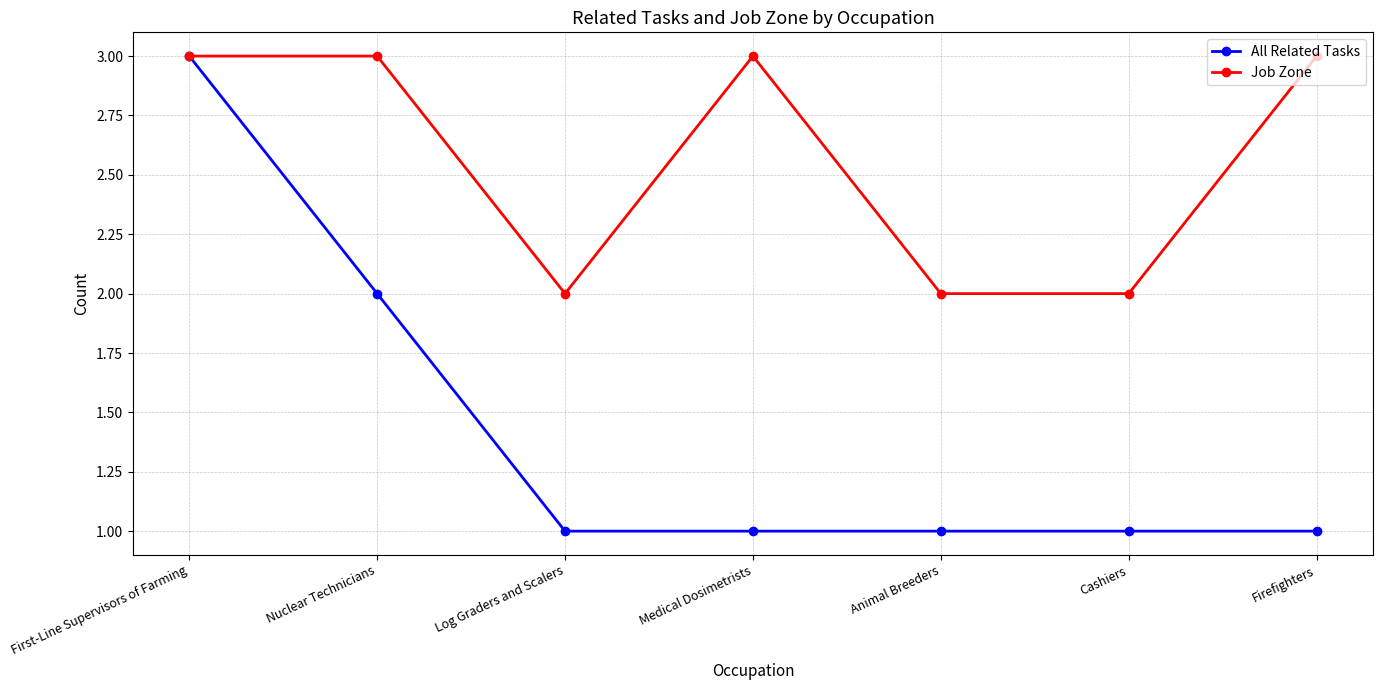

What is the difference between the second highest and second lowest values in the Job Zone series?

1